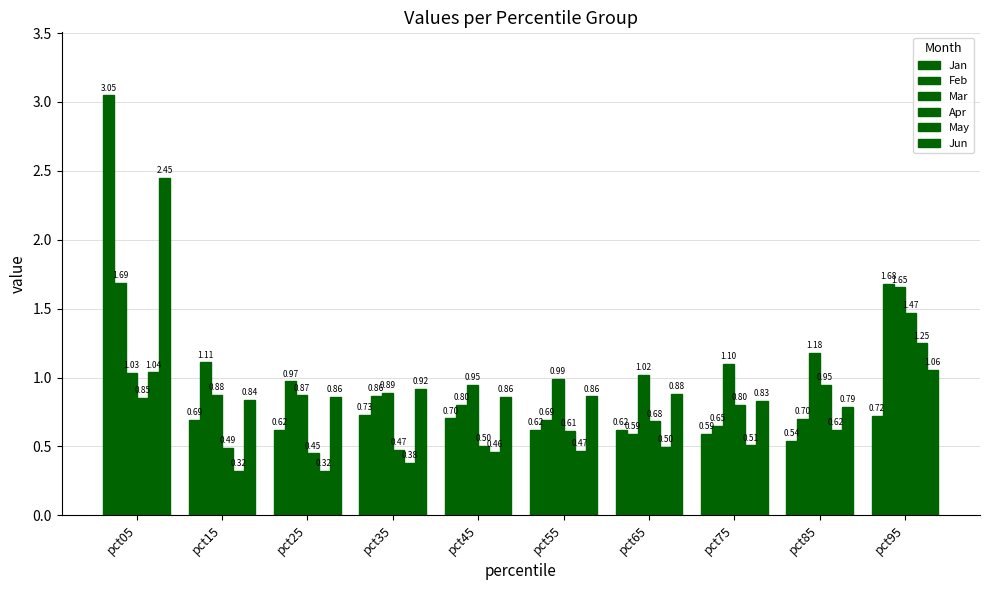

What is the highest value of the Mar series?

1.7